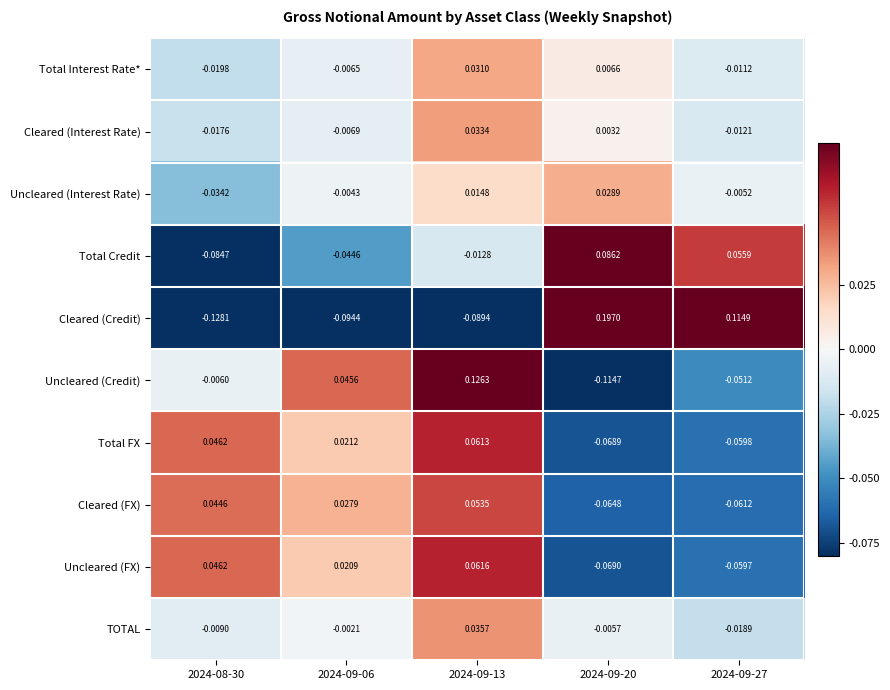

At 2024-09-06, list the series in order from smallest to largest.

Cleared (Credit), Total Credit, Cleared (Interest Rate), Total Interest Rate*, Uncleared (Interest Rate), TOTAL, Uncleared (FX), Total FX, Cleared (FX), Uncleared (Credit)